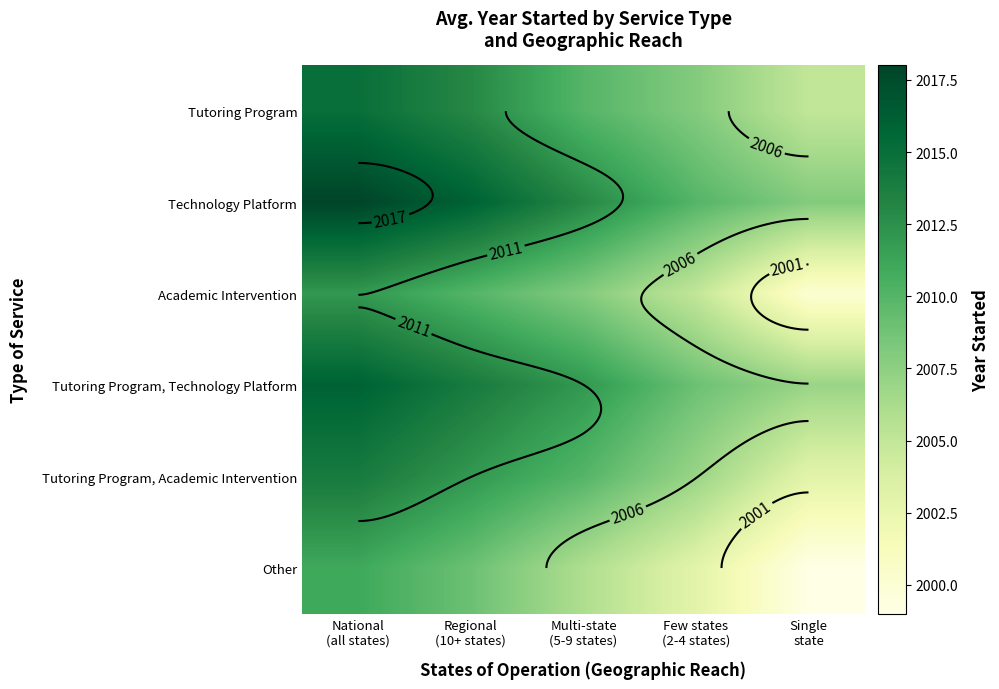

The value of Tutoring Program at Regional (10+ states) is 2013. True or false?

True